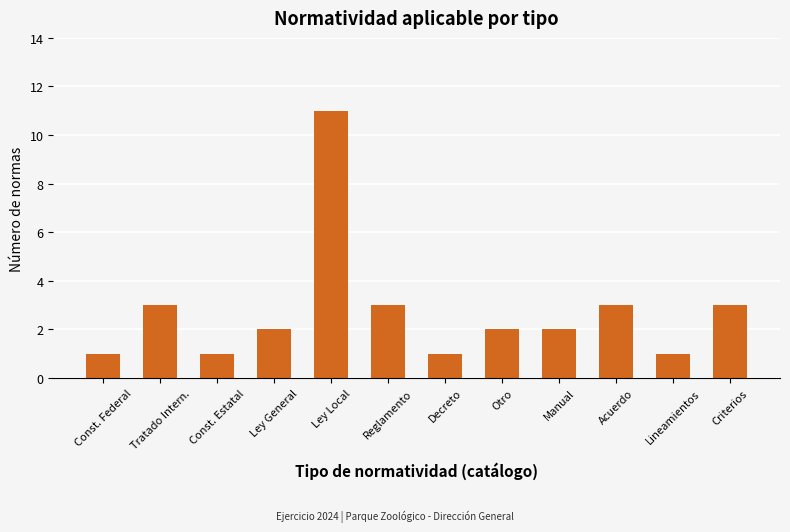

Are the bars grouped side by side (vs. stacked)?

No